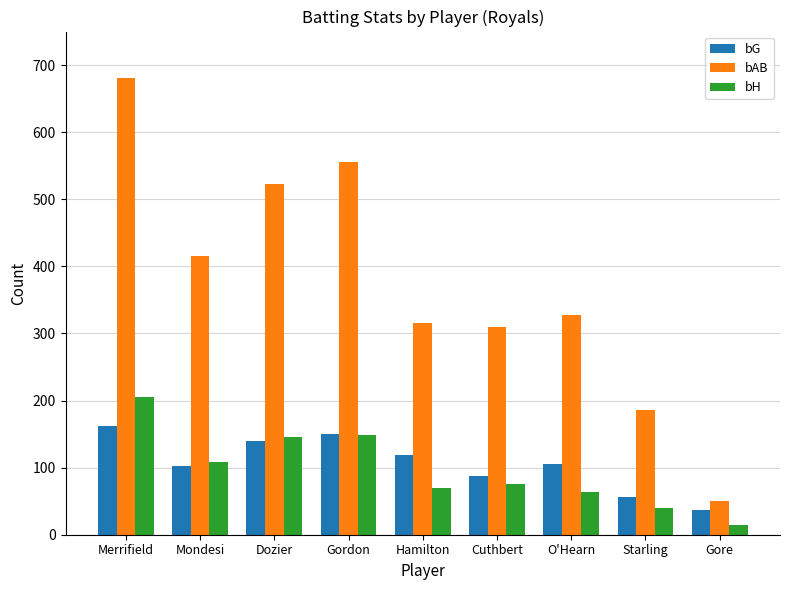

What is the sum of the bG values at Gordon and Cuthbert?

237